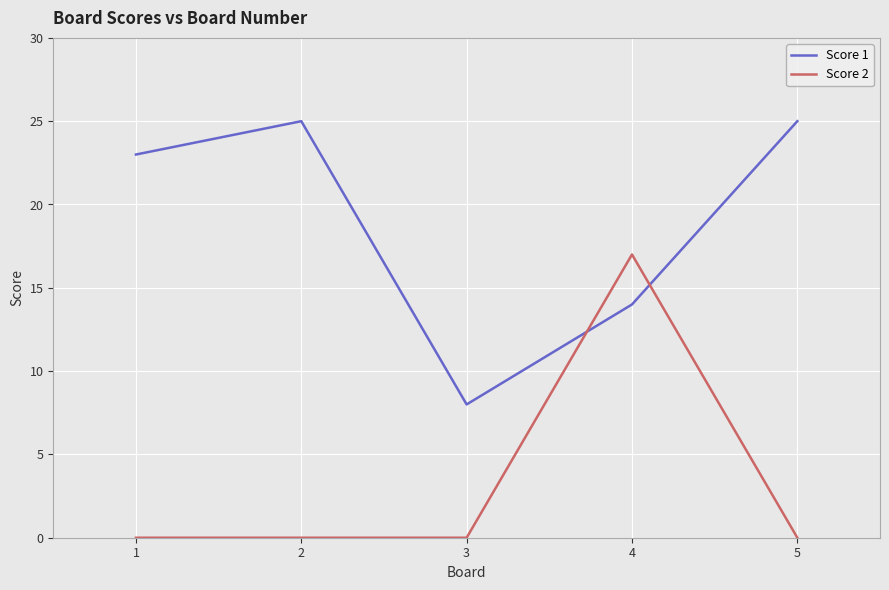

What value does the Score 1 series have at 3?

8